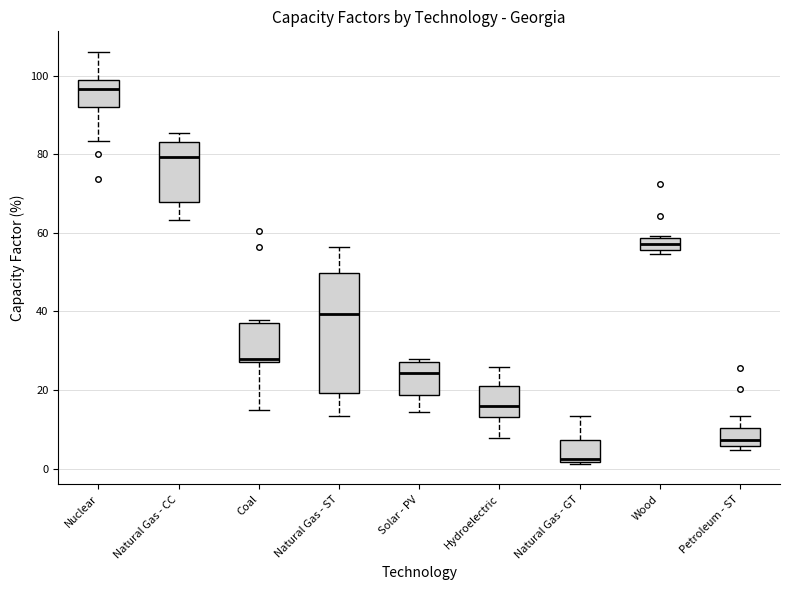

Which box's median line is the lowest?

Natural Gas - GT